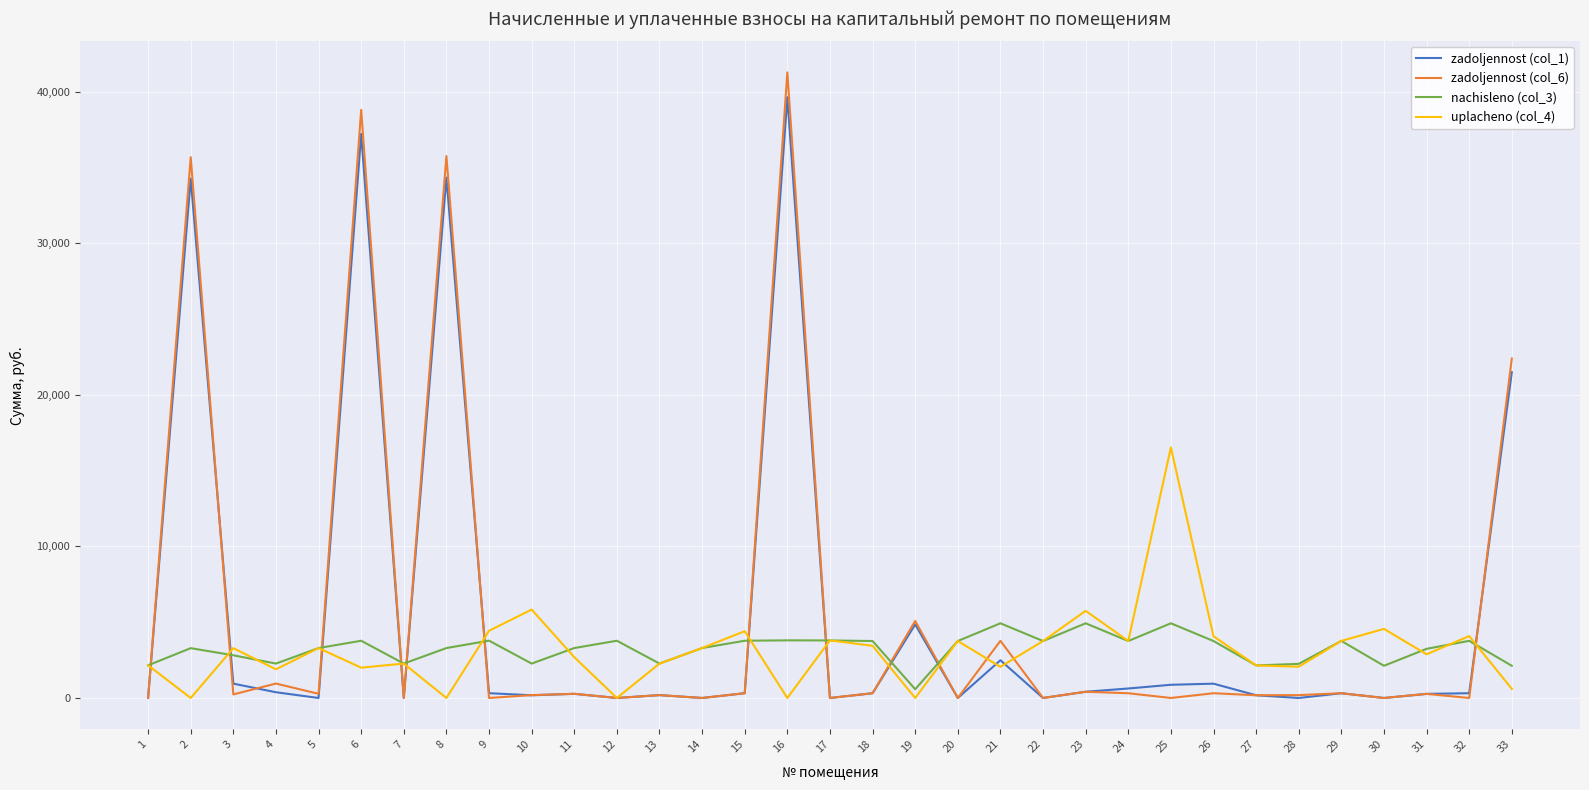

What is the difference between the highest and lowest values at 12?

3777.8